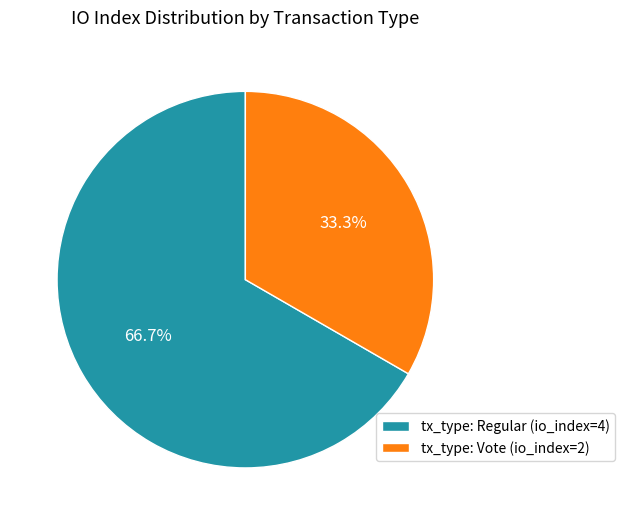

How many segments does this pie chart have?

2